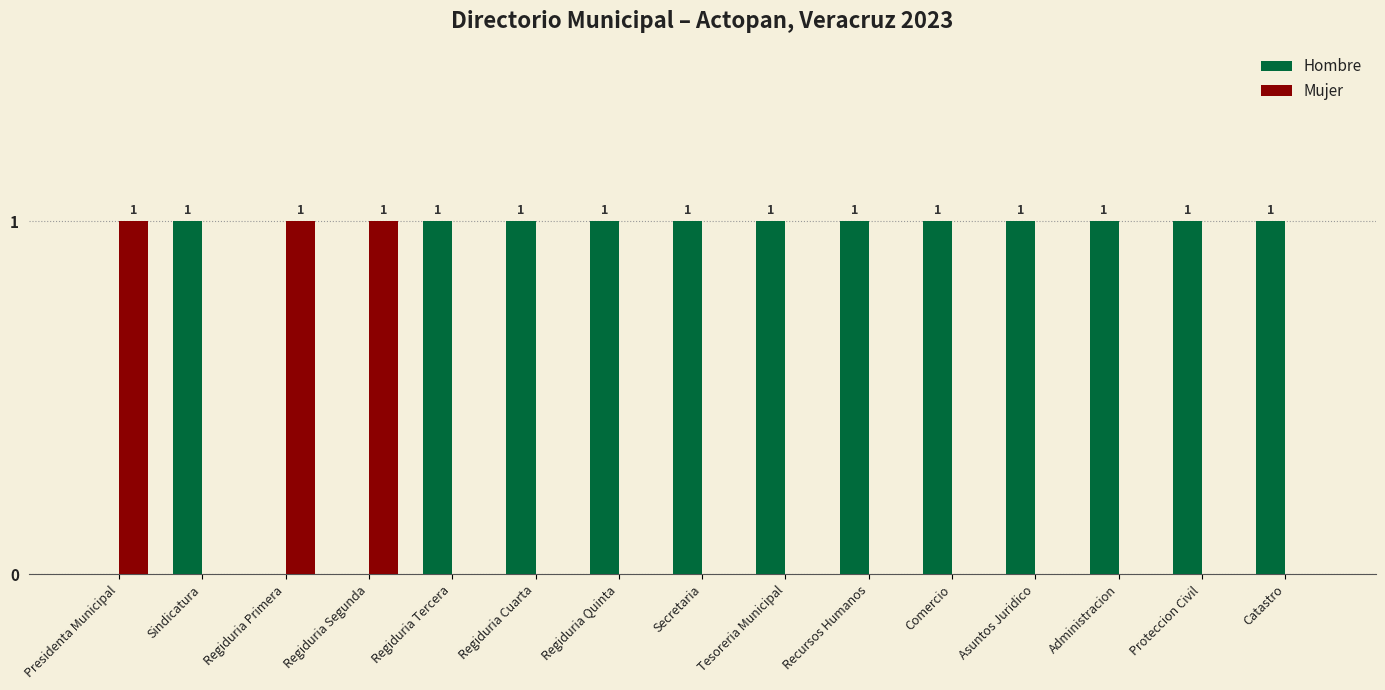

Read the Hombre value at Comercio.

1